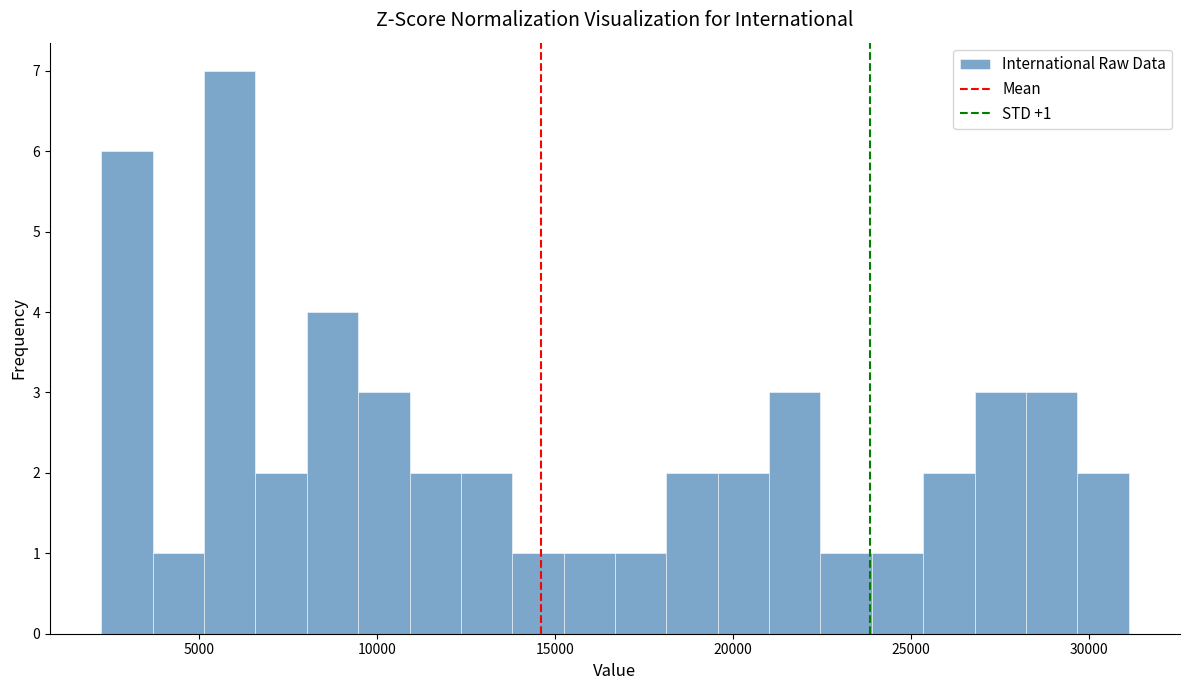

Around what value on the x-axis is the tallest bar? Give the approximate position of its centre, as read against the axis.

6000